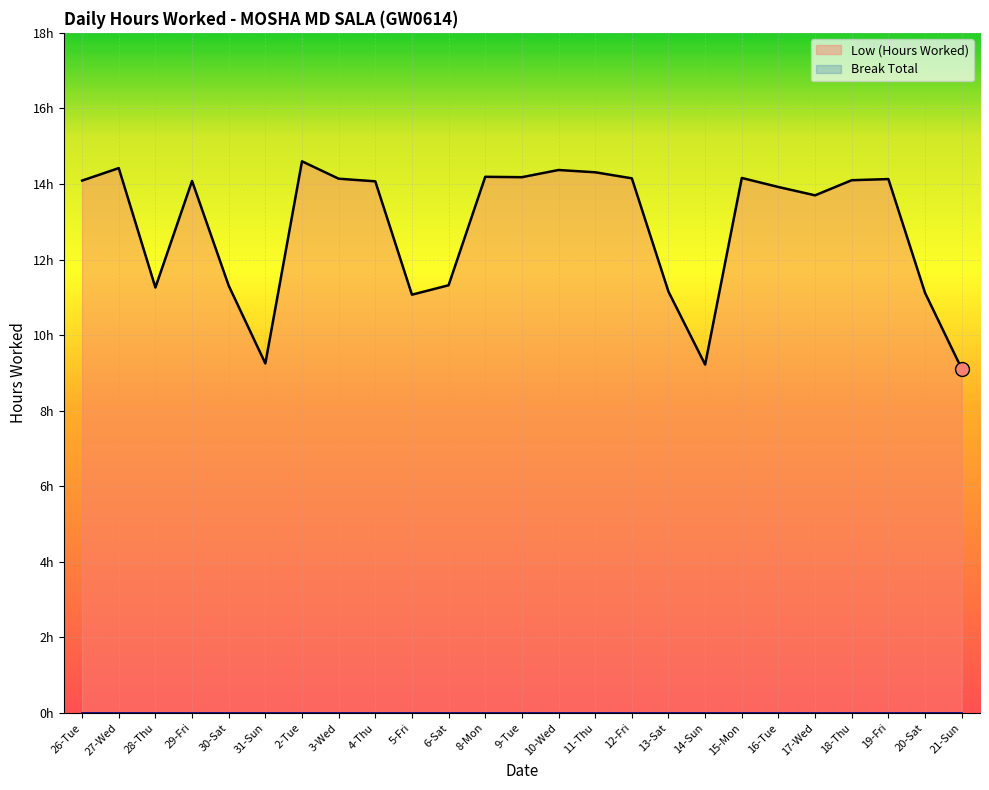

How many data points are above 14?

14